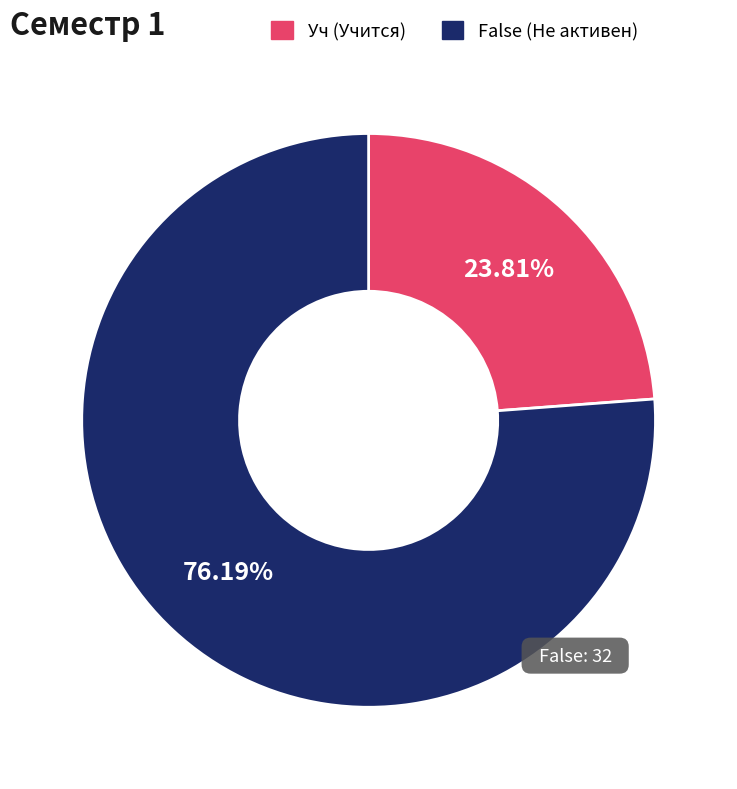

Count the number of slices in the pie.

2